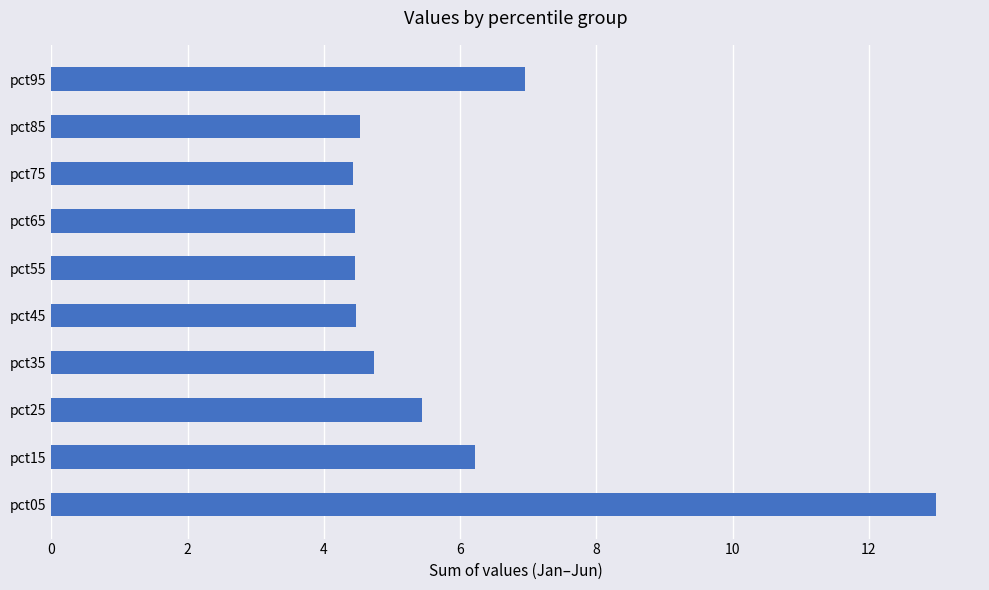

True or false: the data shows 4.5 at pct65.

True